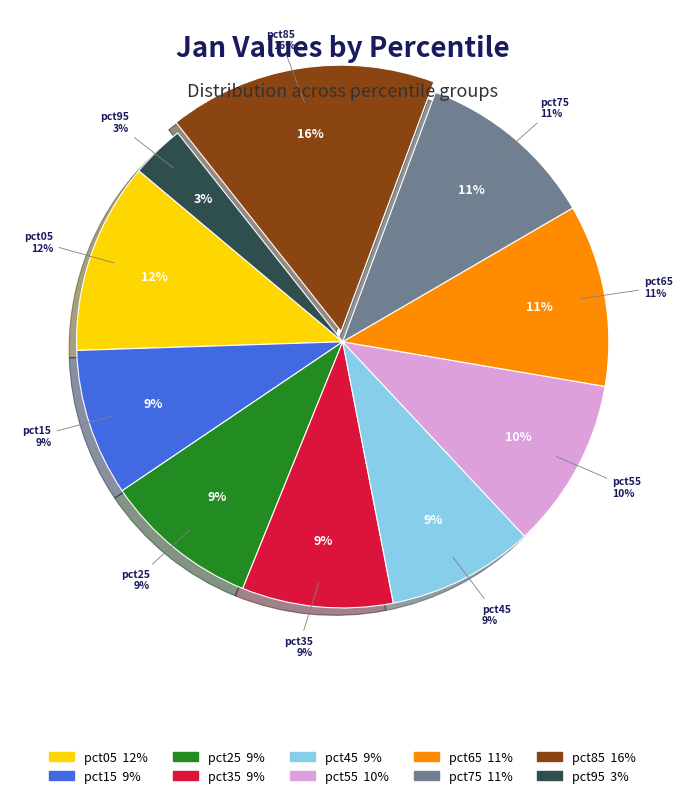

To the nearest percent, what percentage of the pie is pct05?

12%